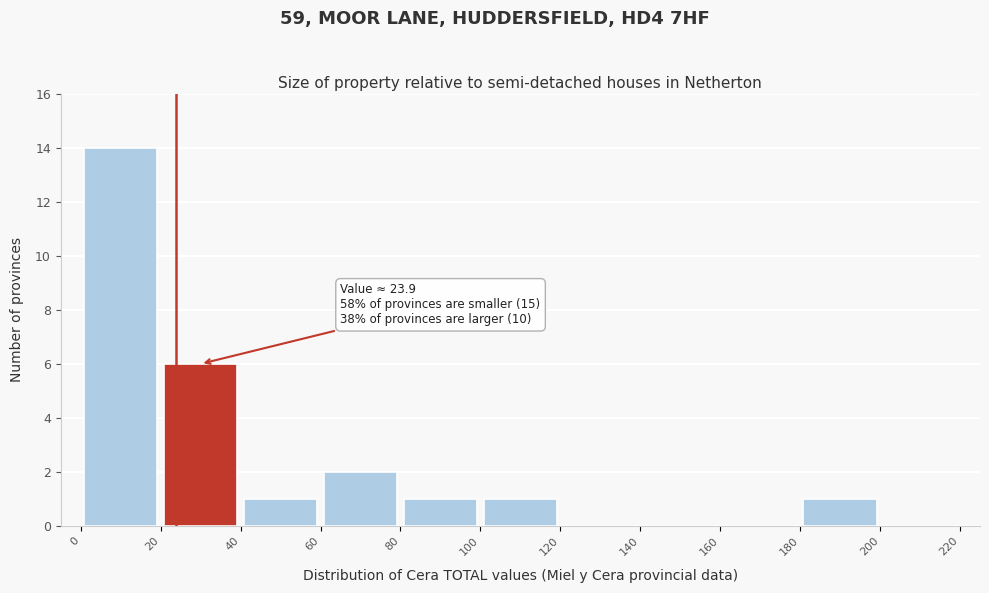

Which range on the x-axis has the tallest bar?

0 to 20